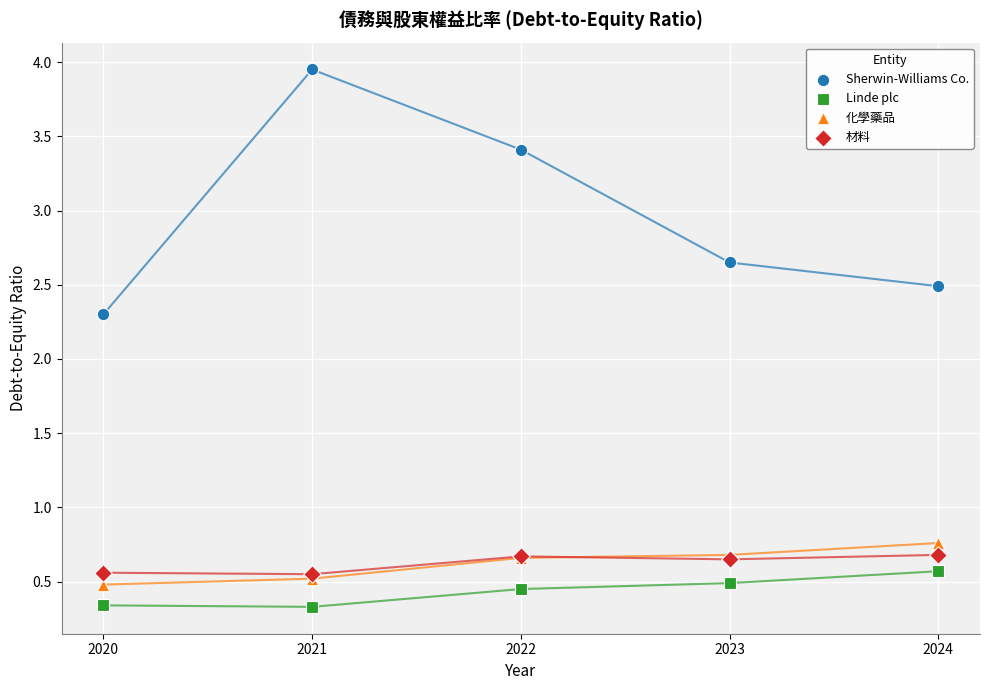

Which series has the largest Y range (max minus min)?

Sherwin-Williams Co.